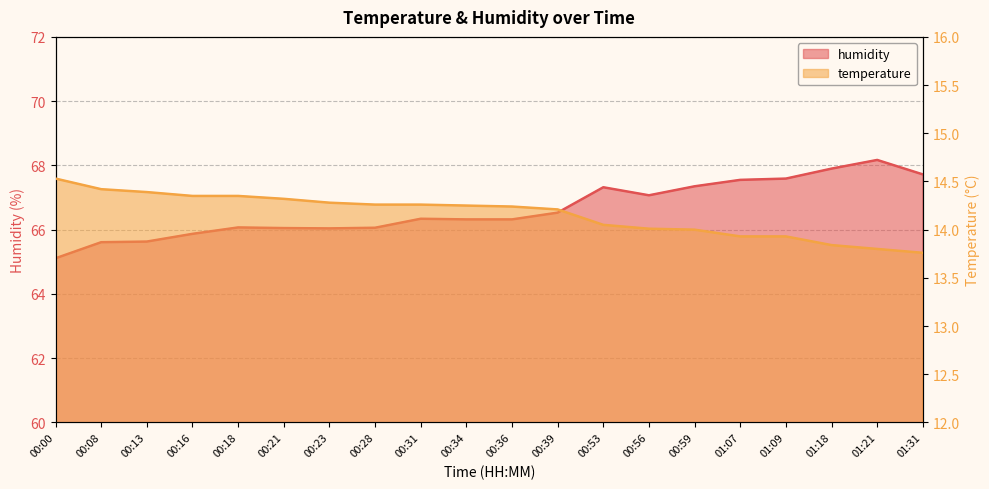

Which series has the widest spread of values?

humidity